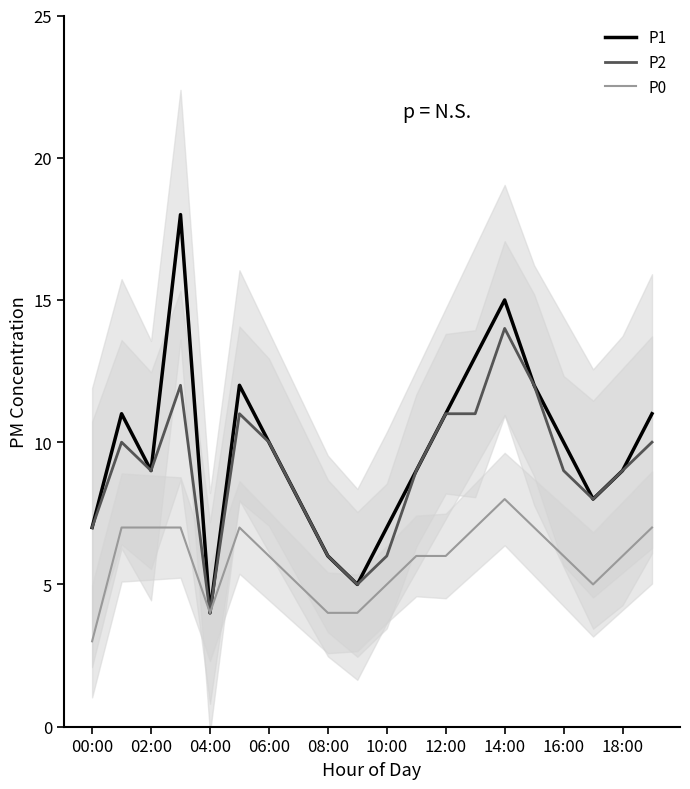

True or false: P0 and P1 intersect in this chart.

False